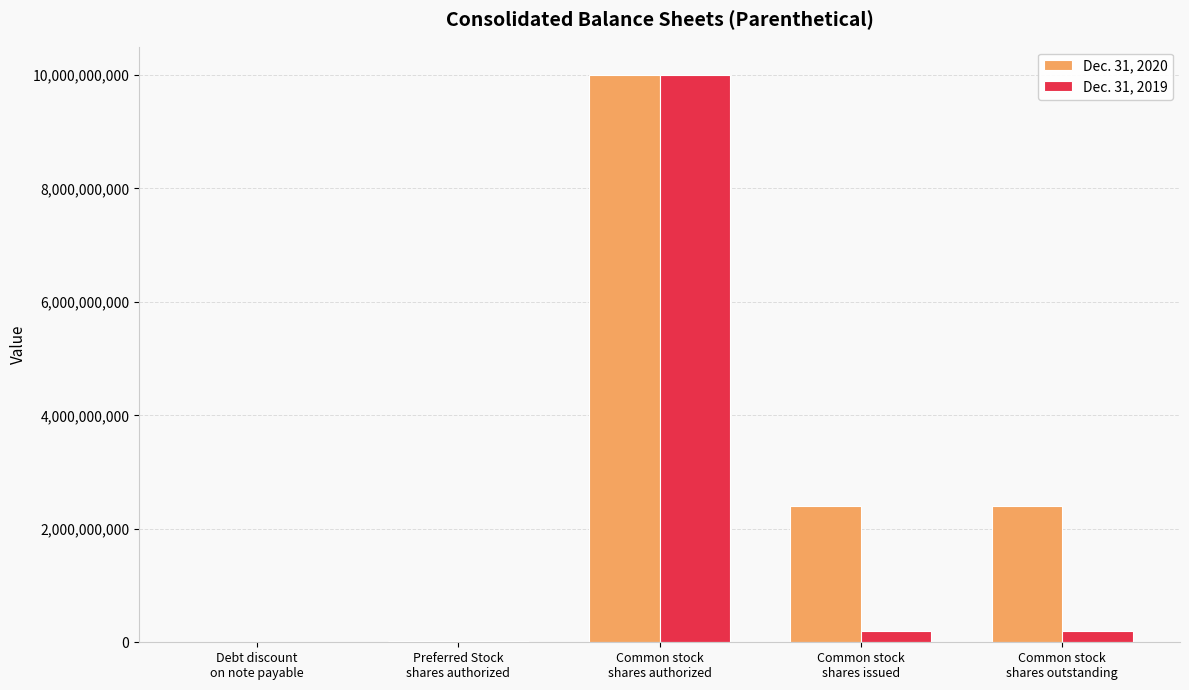

What is the greatest value displayed?

10000000000